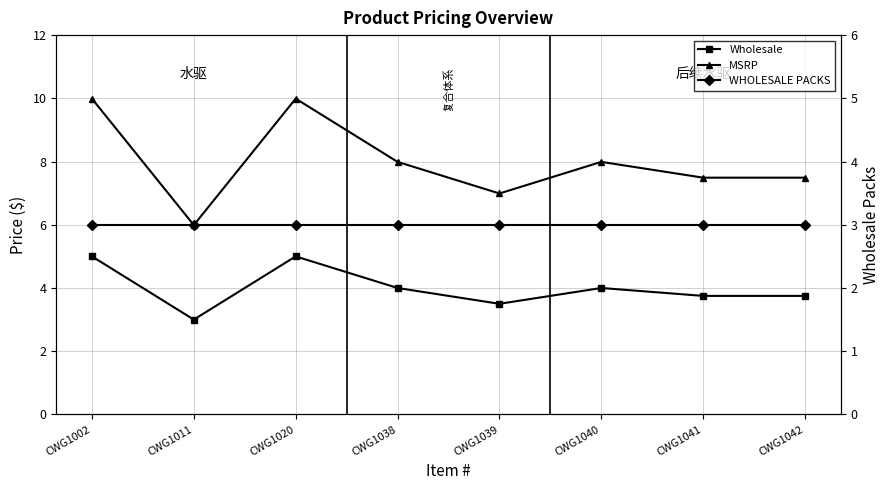

Which series changed the most between CWG1020 and CWG1041?

MSRP